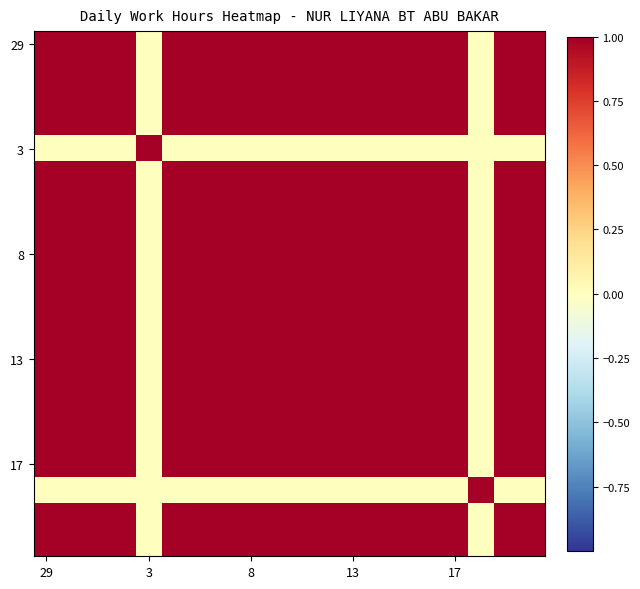

At how many categories does at least one series exceed 0?

20